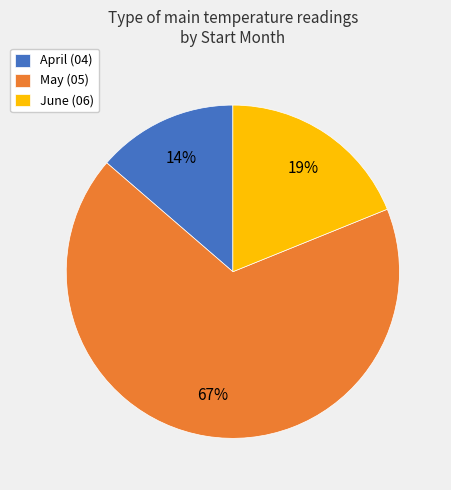

Is it true that April (04) is 7% of the pie?

False